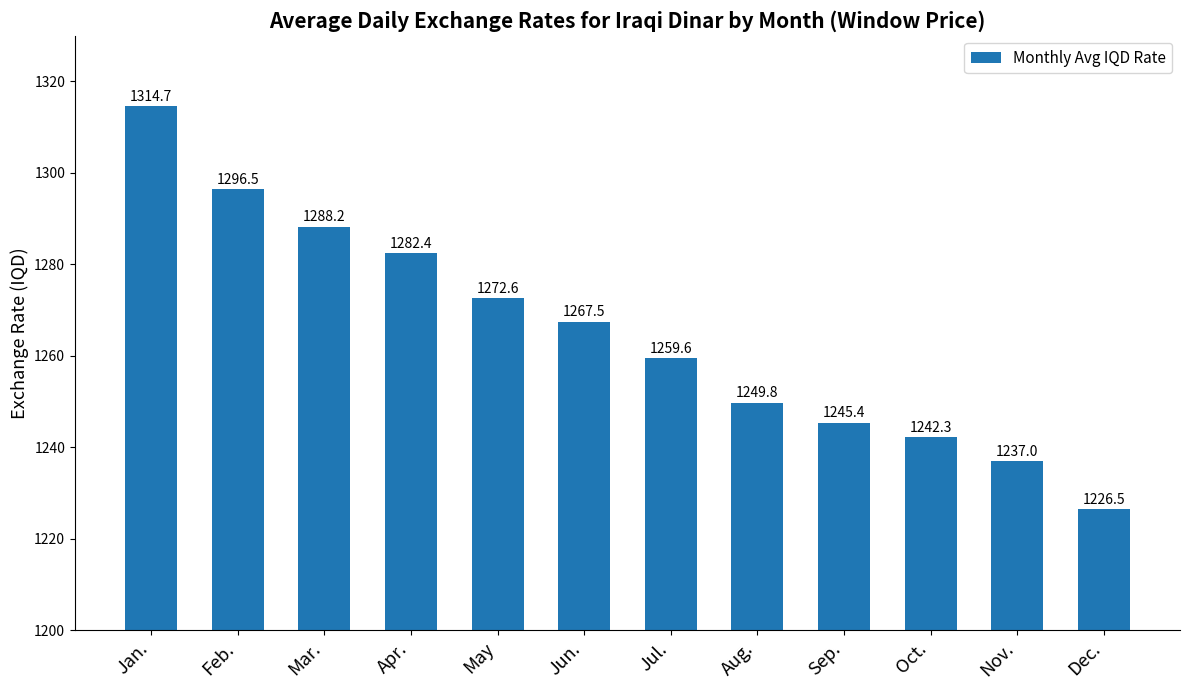

What position from the right is Nov.?

2